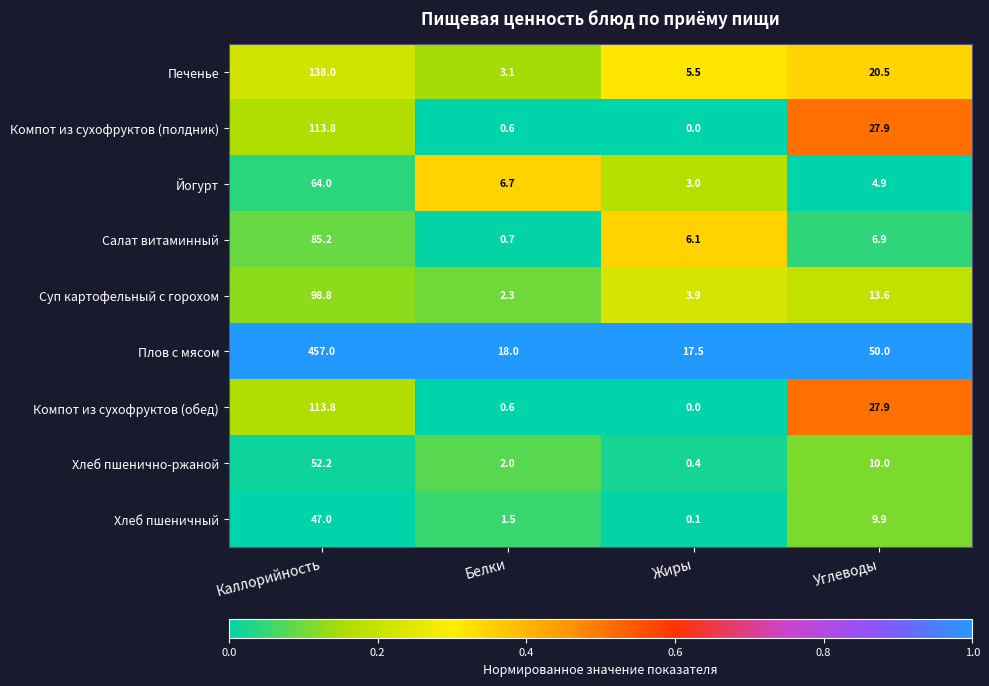

At how many categories does at least one series exceed 0?

4